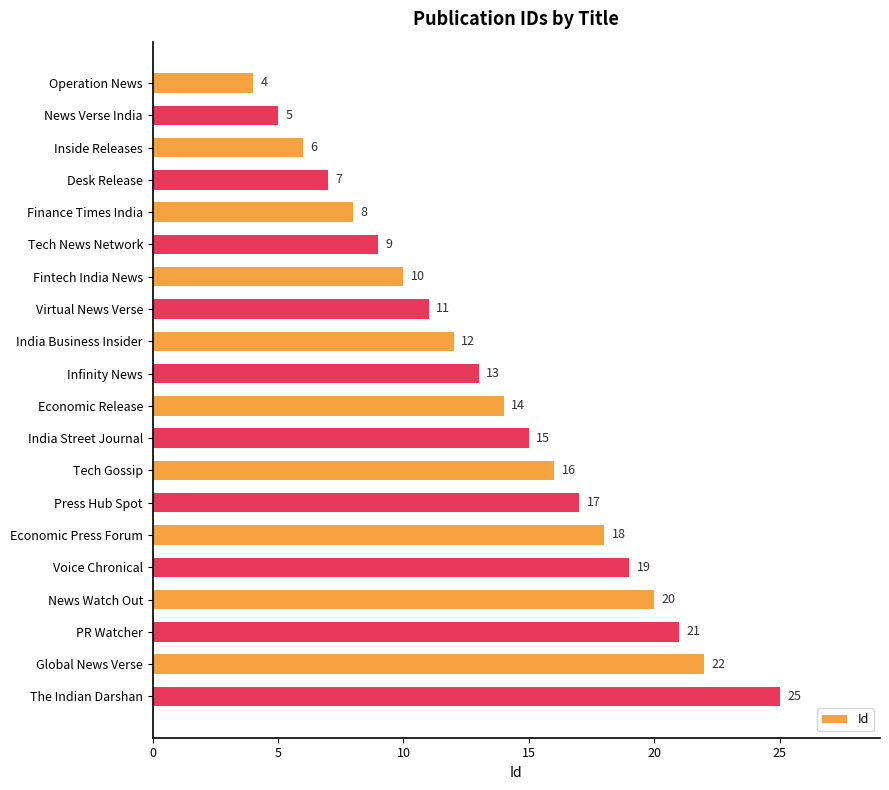

What is the difference between the maximum and minimum values?

21